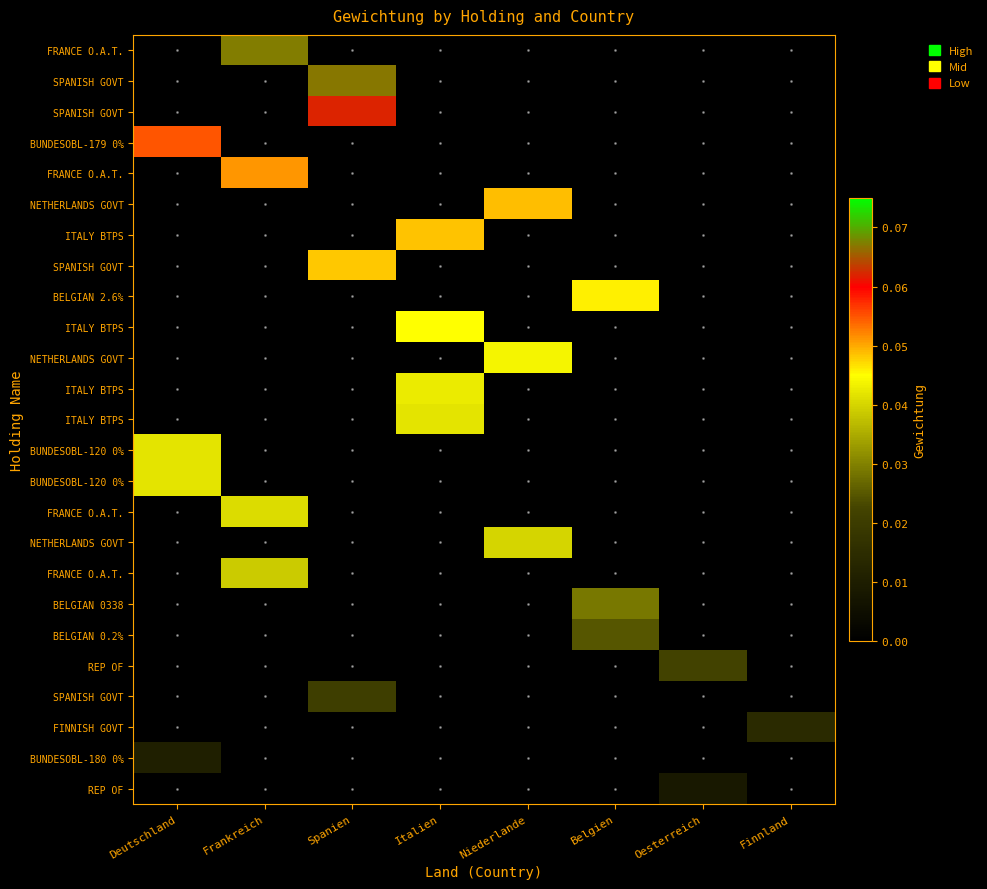

At how many categories does at least one series exceed 0?

8